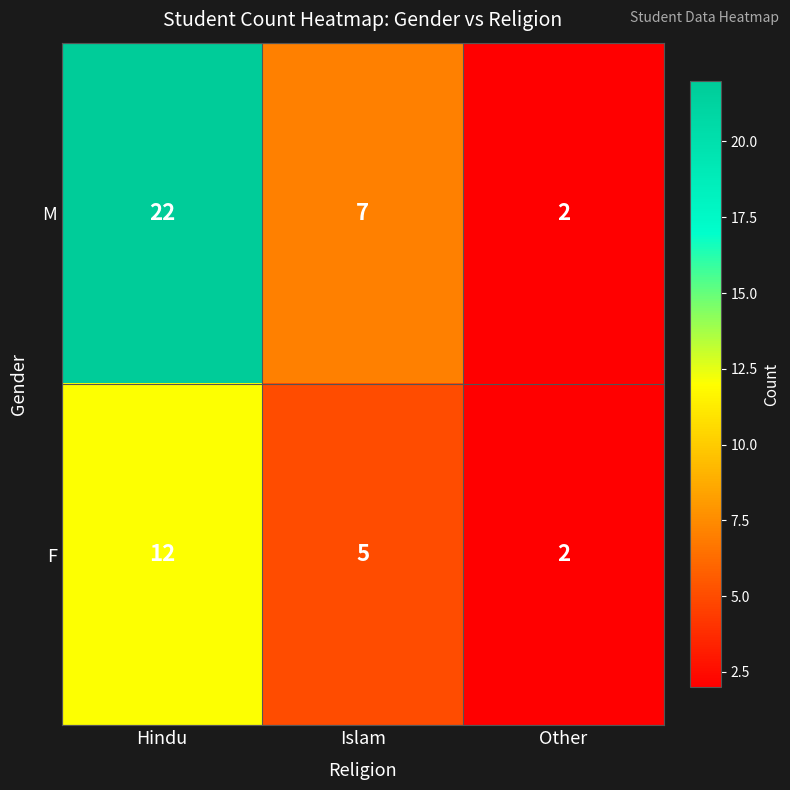

At which category is the sum across all series the highest?

Hindu